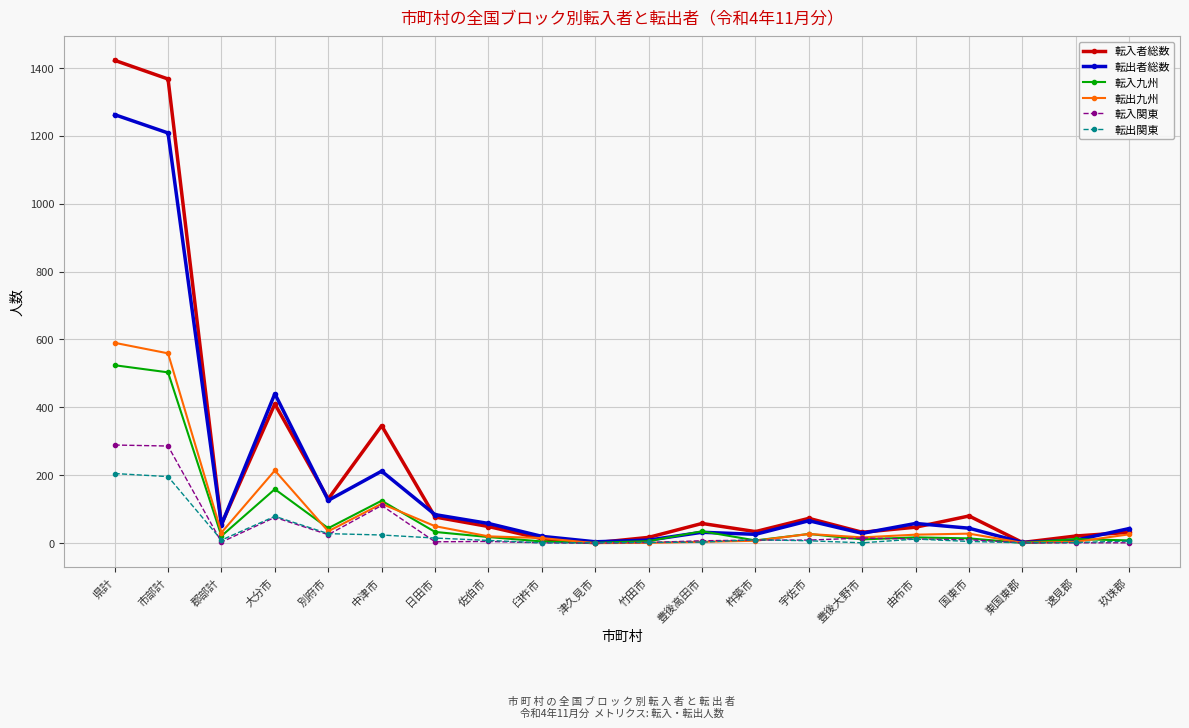

Is the value of 転入九州 at 玖珠郡 greater than the value of 転入者総数 at 杵築市?

No